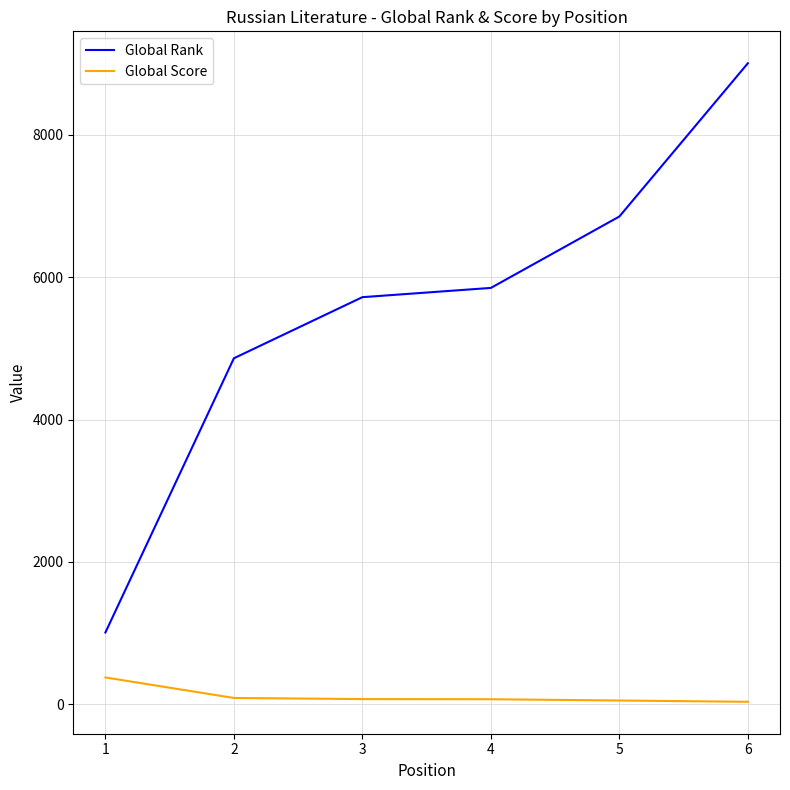

Rank the series by their maximum value, from lowest to highest.

Global Score, Global Rank